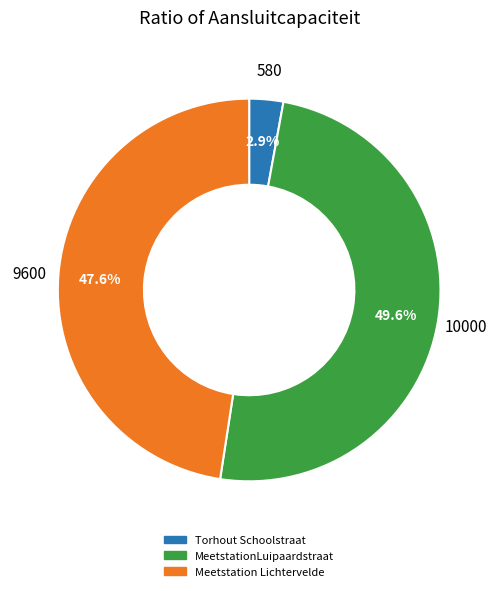

Does any single category account for the majority?

No